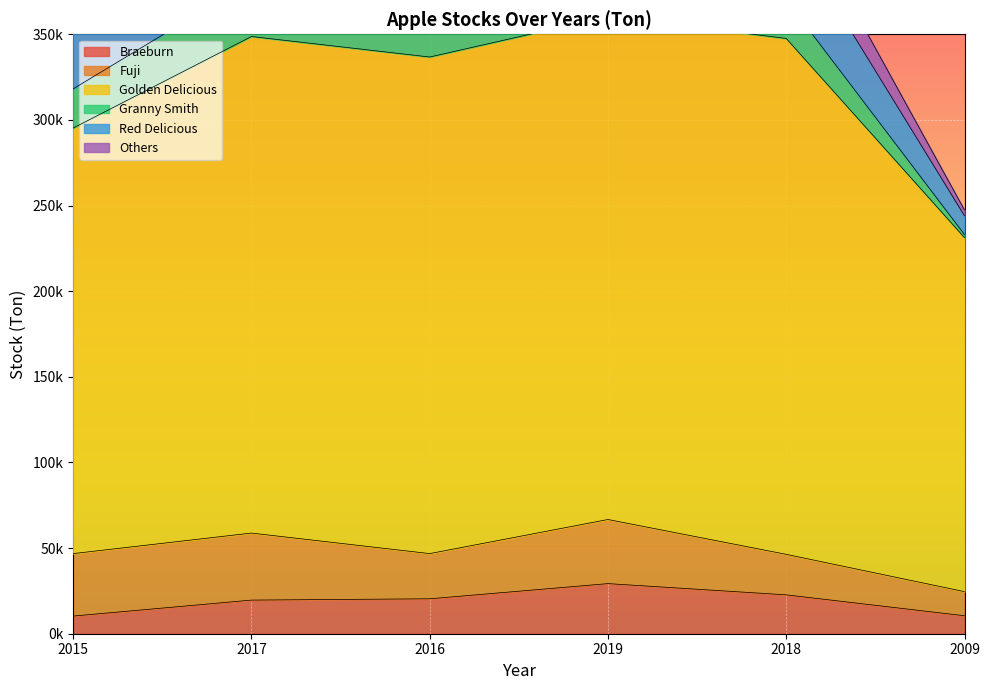

What is the label of the 3rd point from the left?

2016